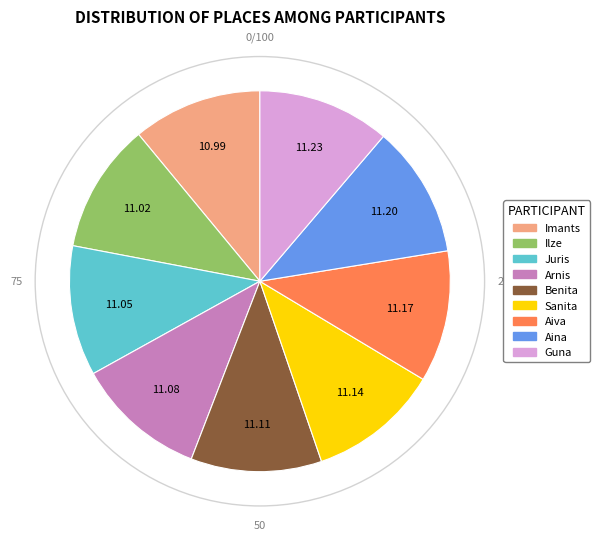

Does any single category account for the majority?

No